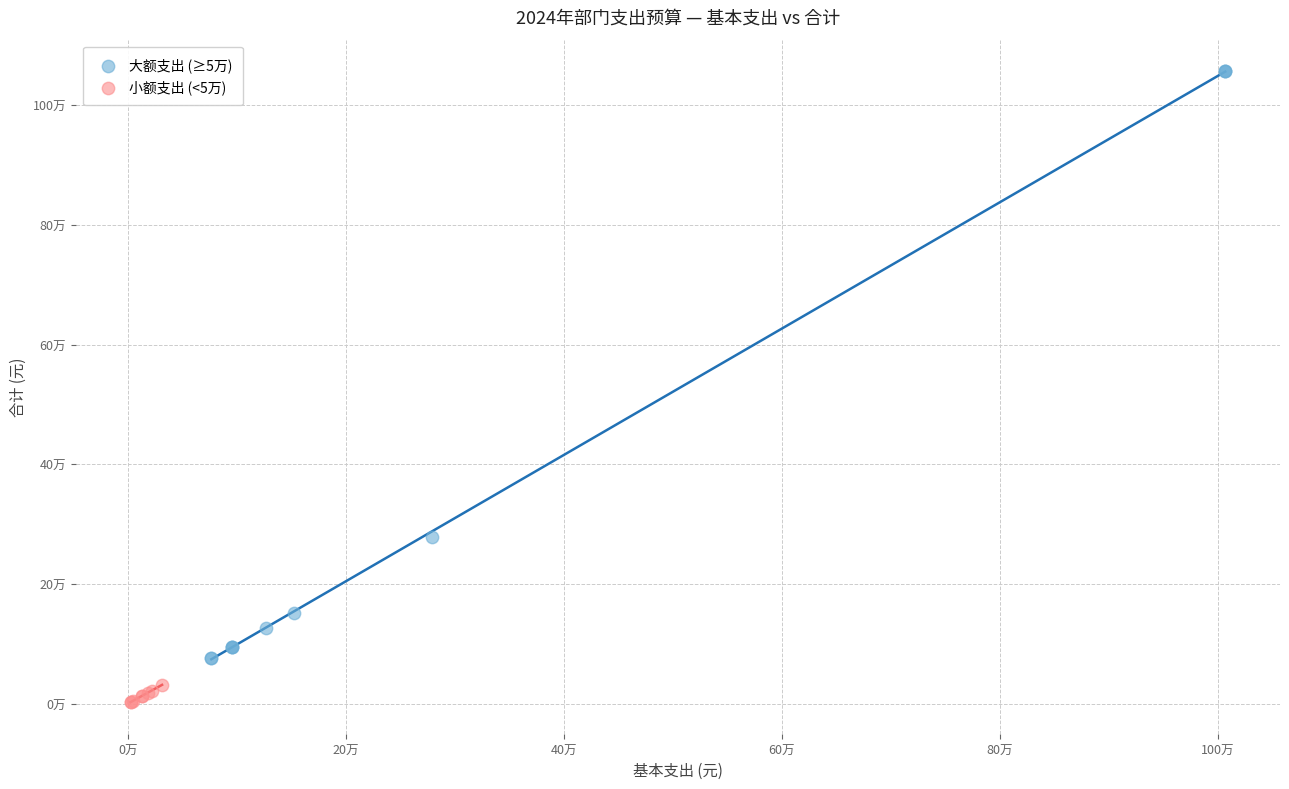

What are all the series names shown in the legend?

大额支出 (≥5万), 小额支出 (<5万)